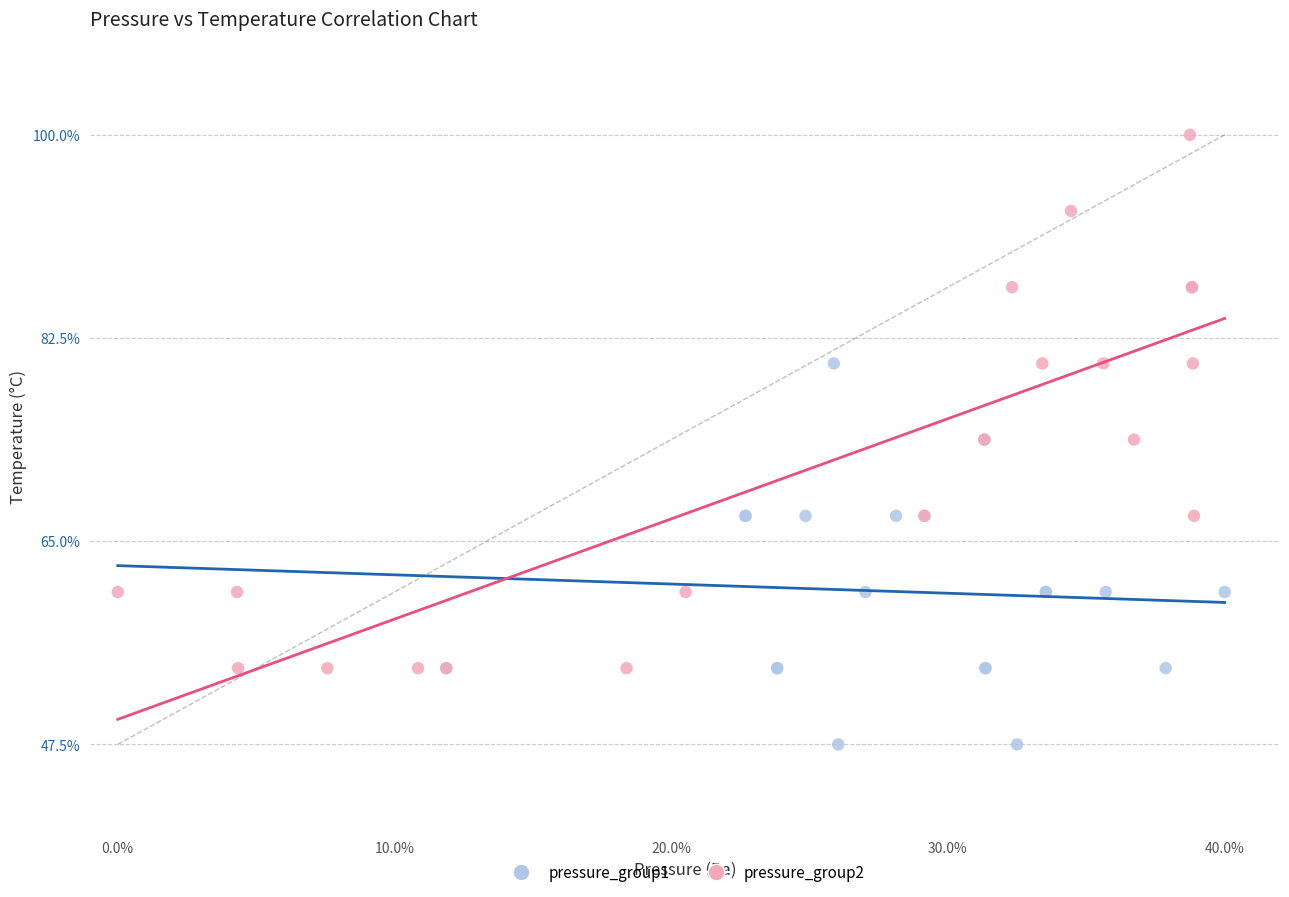

Which series reaches the maximum Y coordinate?

pressure_group2